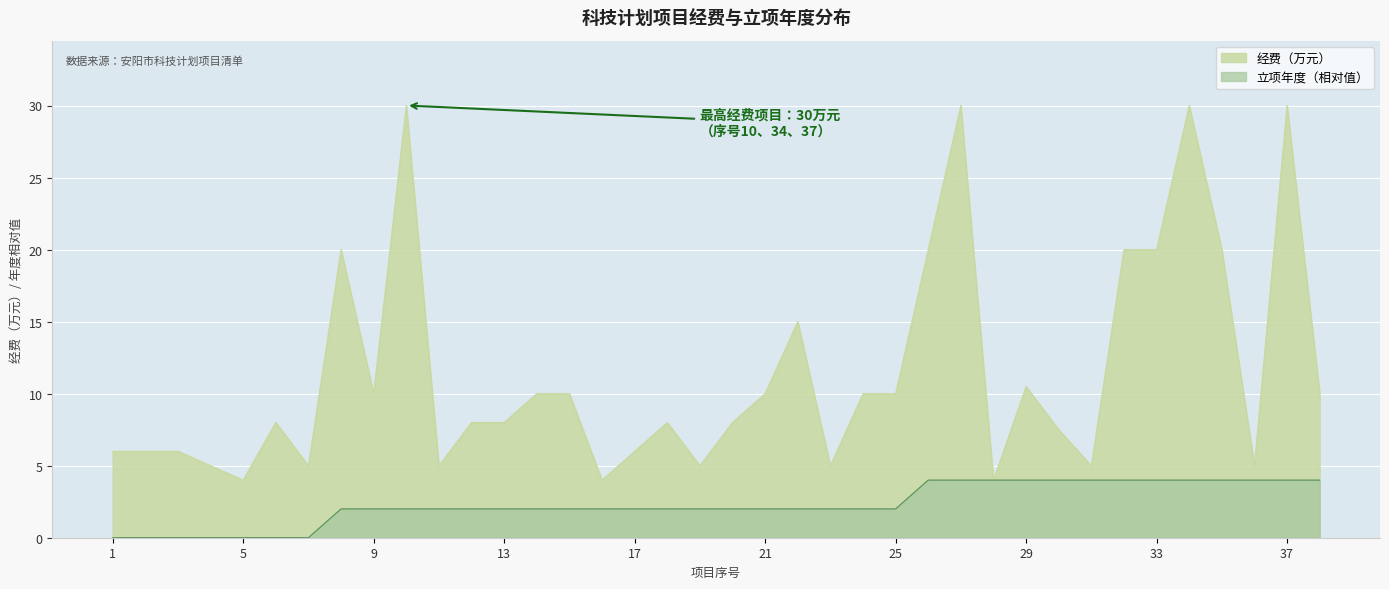

How many lines are shown in the chart?

2